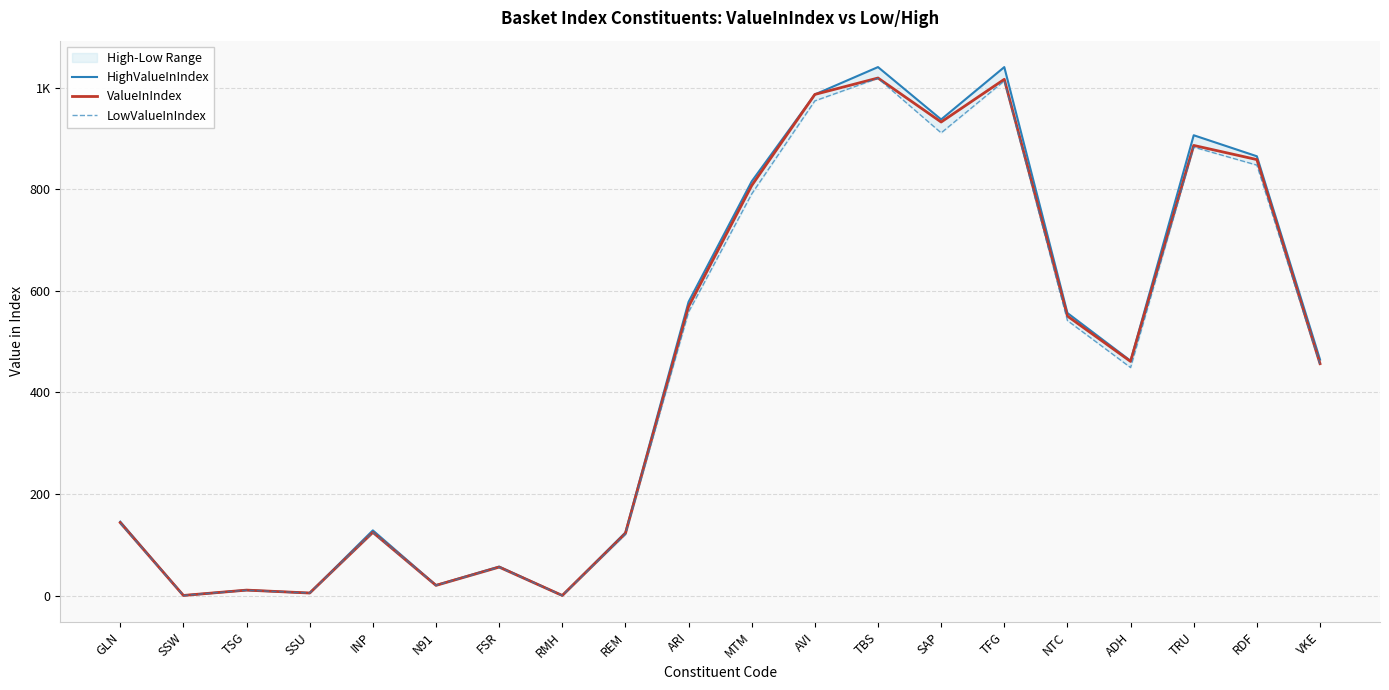

At which category is the sum across all series the highest?

TBS